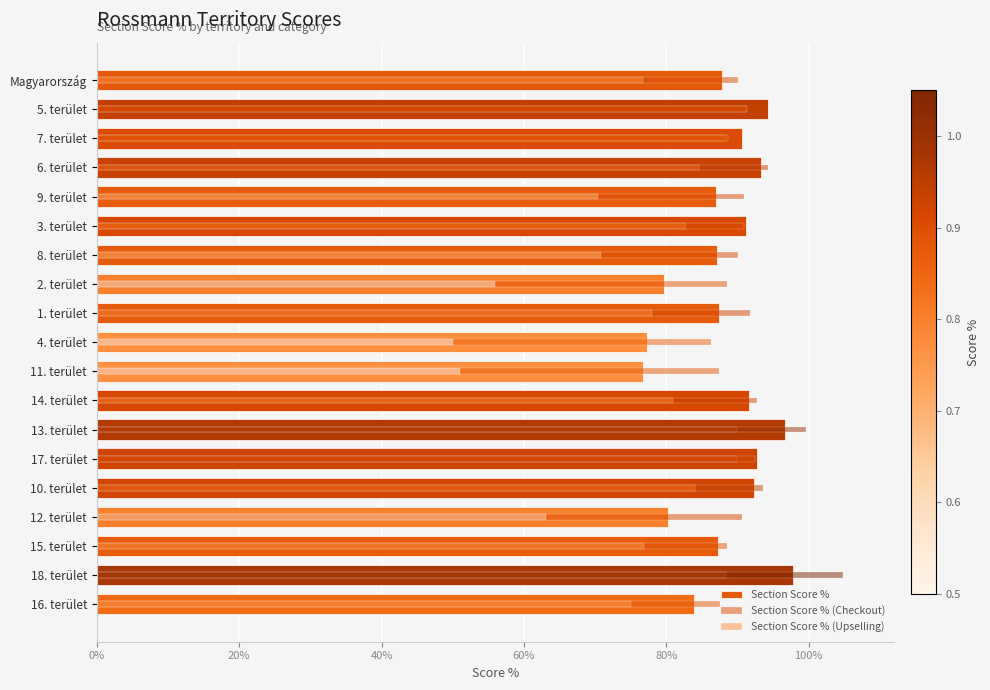

What are all the series names shown in the legend?

Section Score %, Section Score % (Checkout), Section Score % (Upselling)